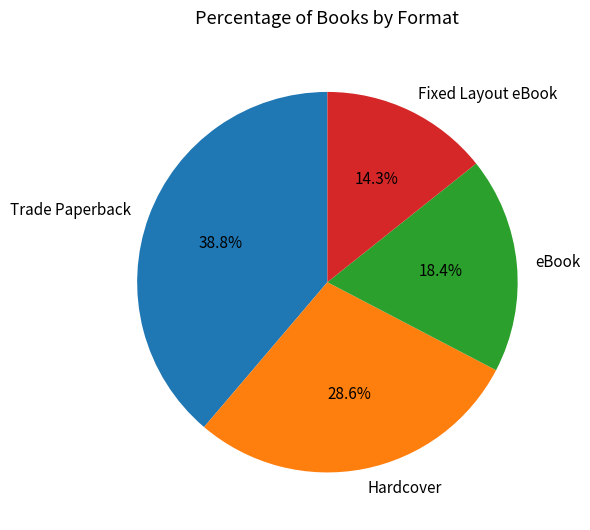

What is the smallest slice in the pie chart?

Fixed Layout eBook